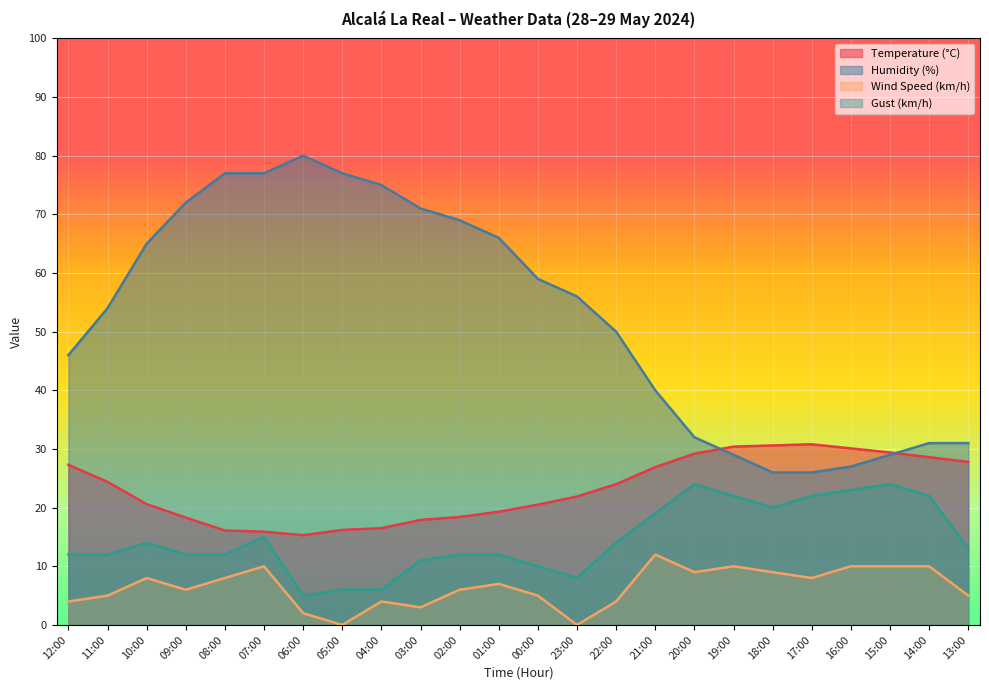

At how many categories does at least one series exceed 24?

24